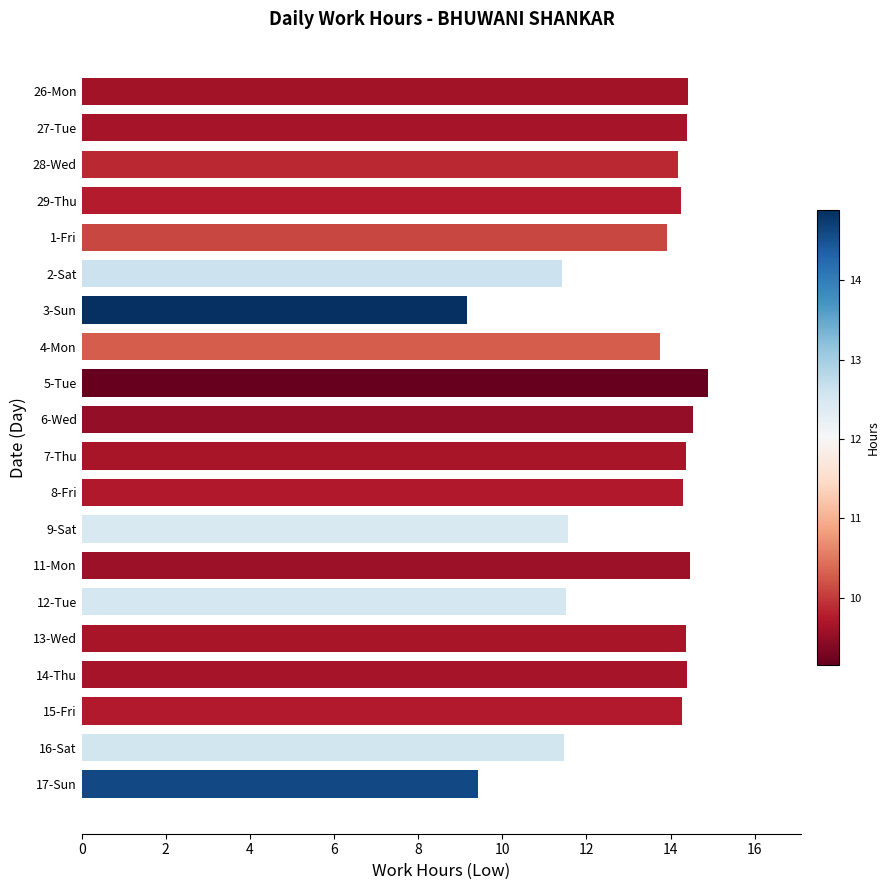

True or false: the data shows 6.7 at 2-Sat.

False